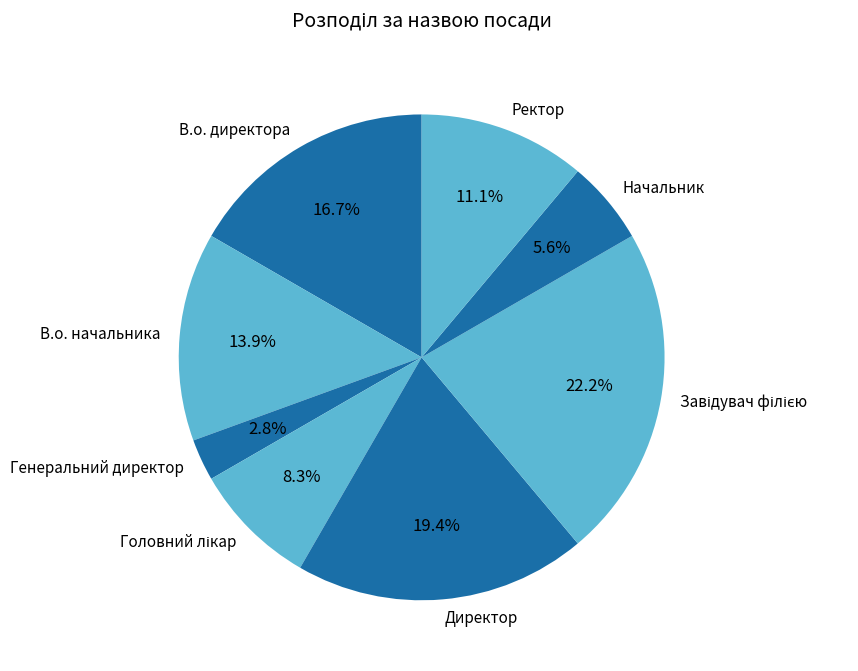

Which category has the smallest portion of the pie?

Генеральний директор